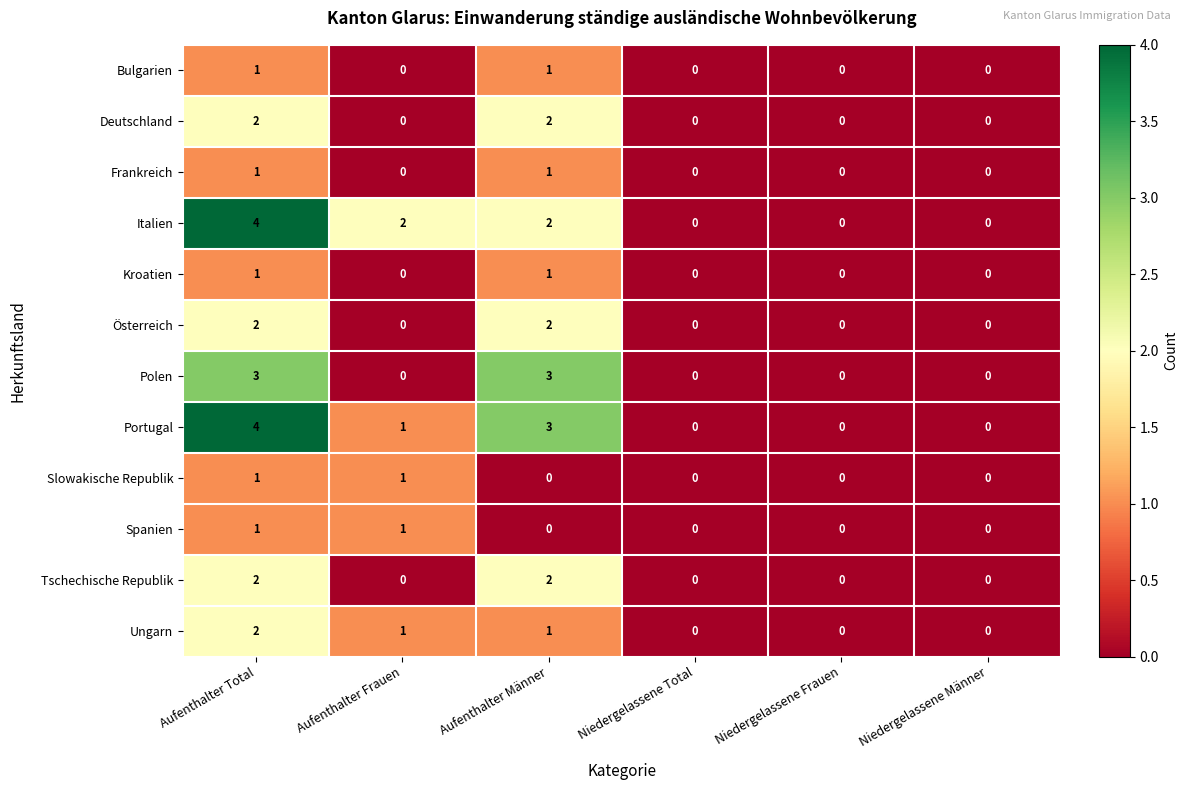

Which label corresponds to the largest value in the chart?

Aufenthalter Total